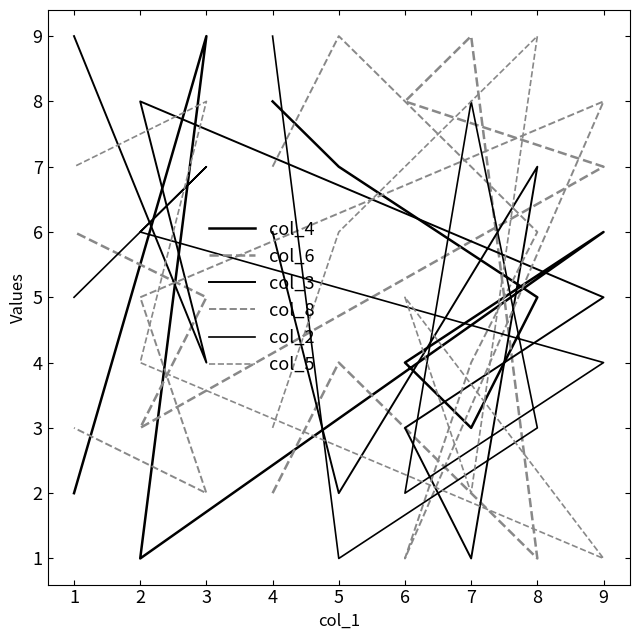

How many series are shown in this chart?

6